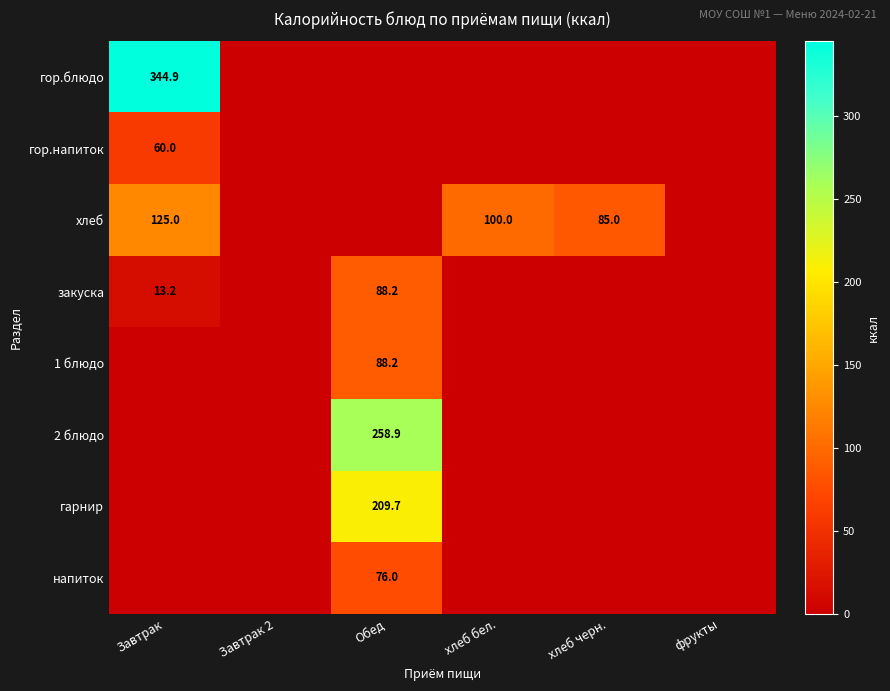

How many distinct data groups are displayed?

8